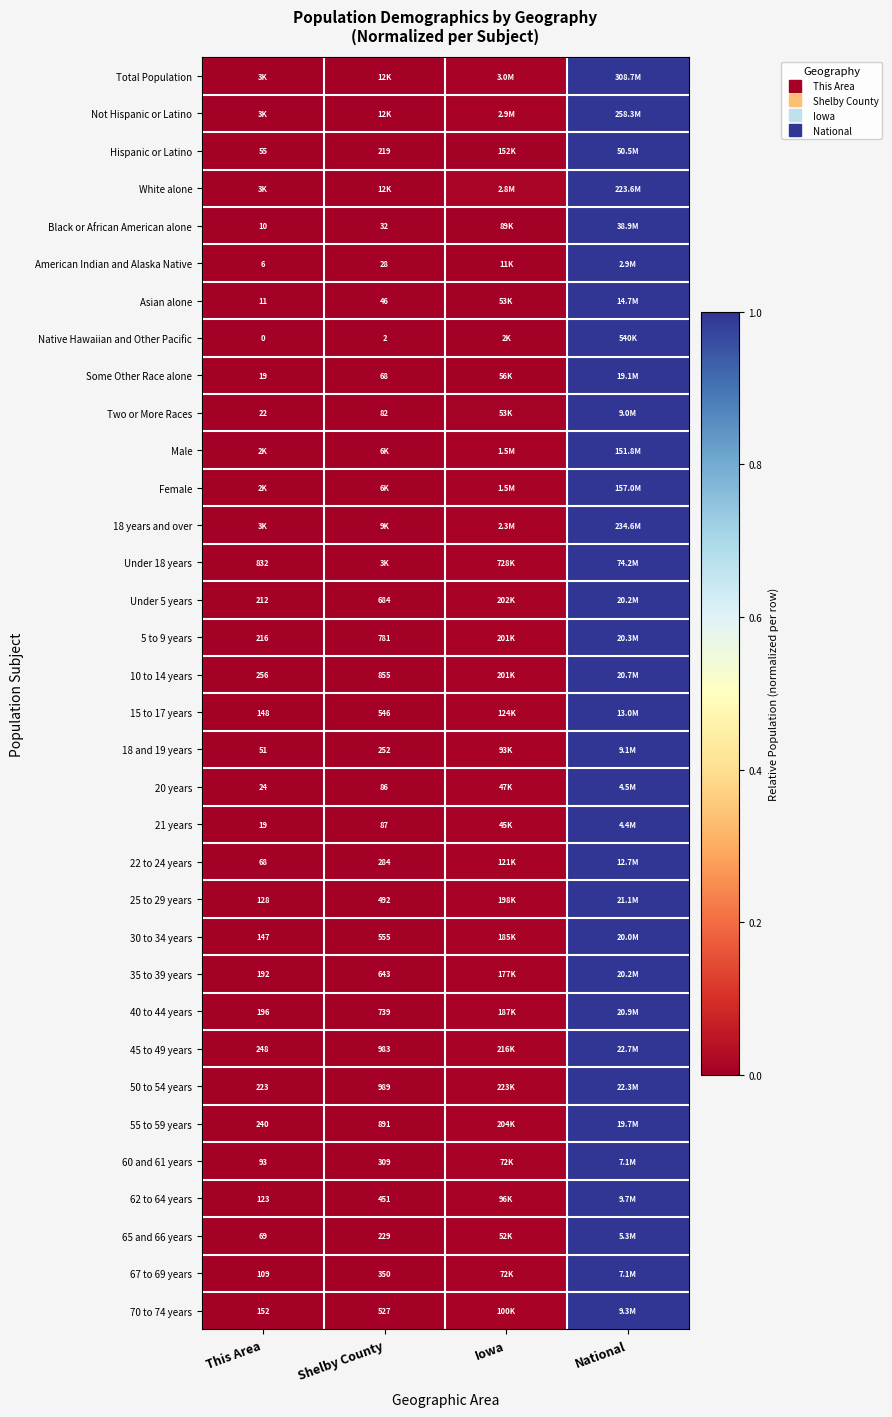

At which category is the sum across all series the highest?

National